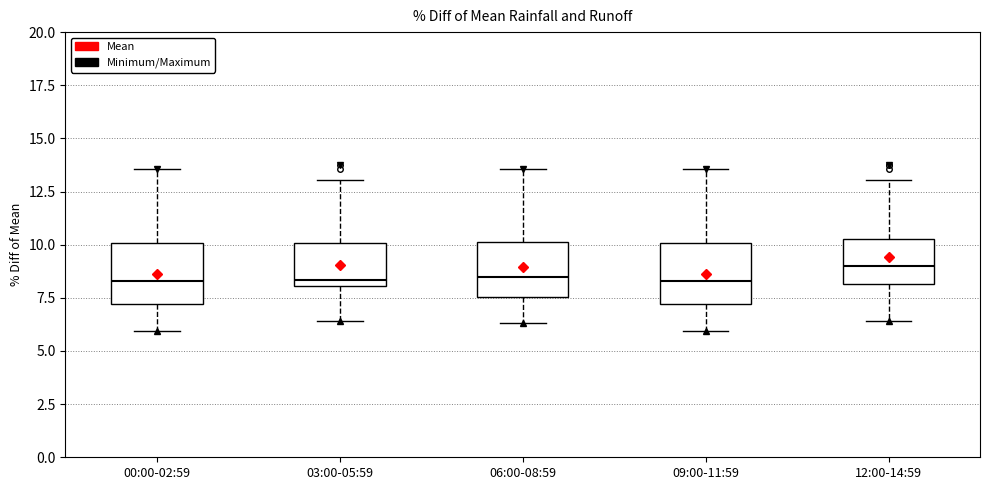

Reading left to right, transcribe this box plot: for each box, give where its median line is, the range the box spans, and where its two whiskers end, as read against the y-axis. The values are not printed on the chart, so give them approximately, as read against the axis.

00:00-02:59: median 8.5, box 7.0 to 10.0, whiskers 6.0 to 13.5
03:00-05:59: median 8.5, box 8.0 to 10.0, whiskers 6.5 to 13.0
06:00-08:59: median 8.5, box 7.5 to 10.0, whiskers 6.5 to 13.5
09:00-11:59: median 8.5, box 7.0 to 10.0, whiskers 6.0 to 13.5
12:00-14:59: median 9.0, box 8.0 to 10.5, whiskers 6.5 to 13.0